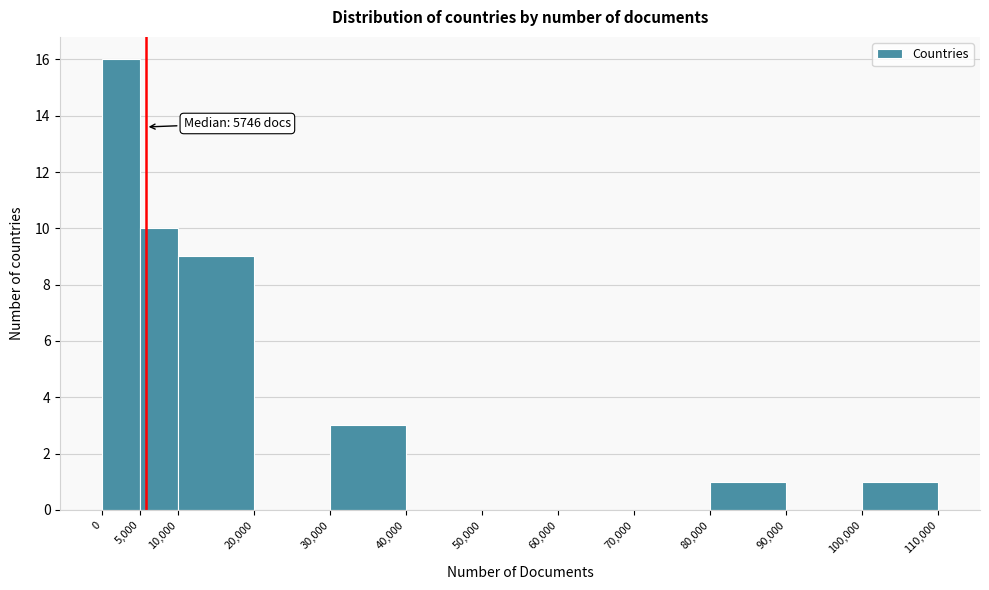

Over which range of the x-axis is the bar tallest?

0 to 5,000